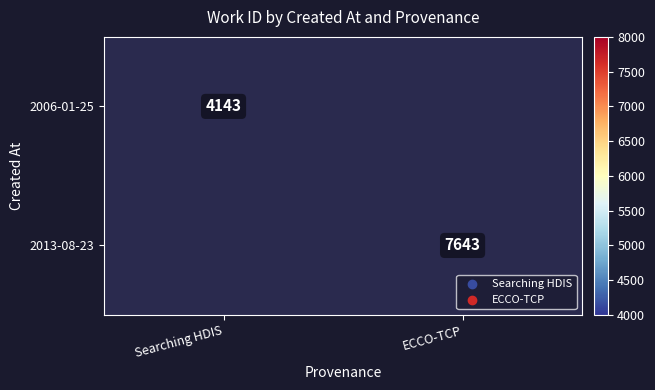

True or false: 2006-01-25 has a value of 4143 at Searching HDIS.

True